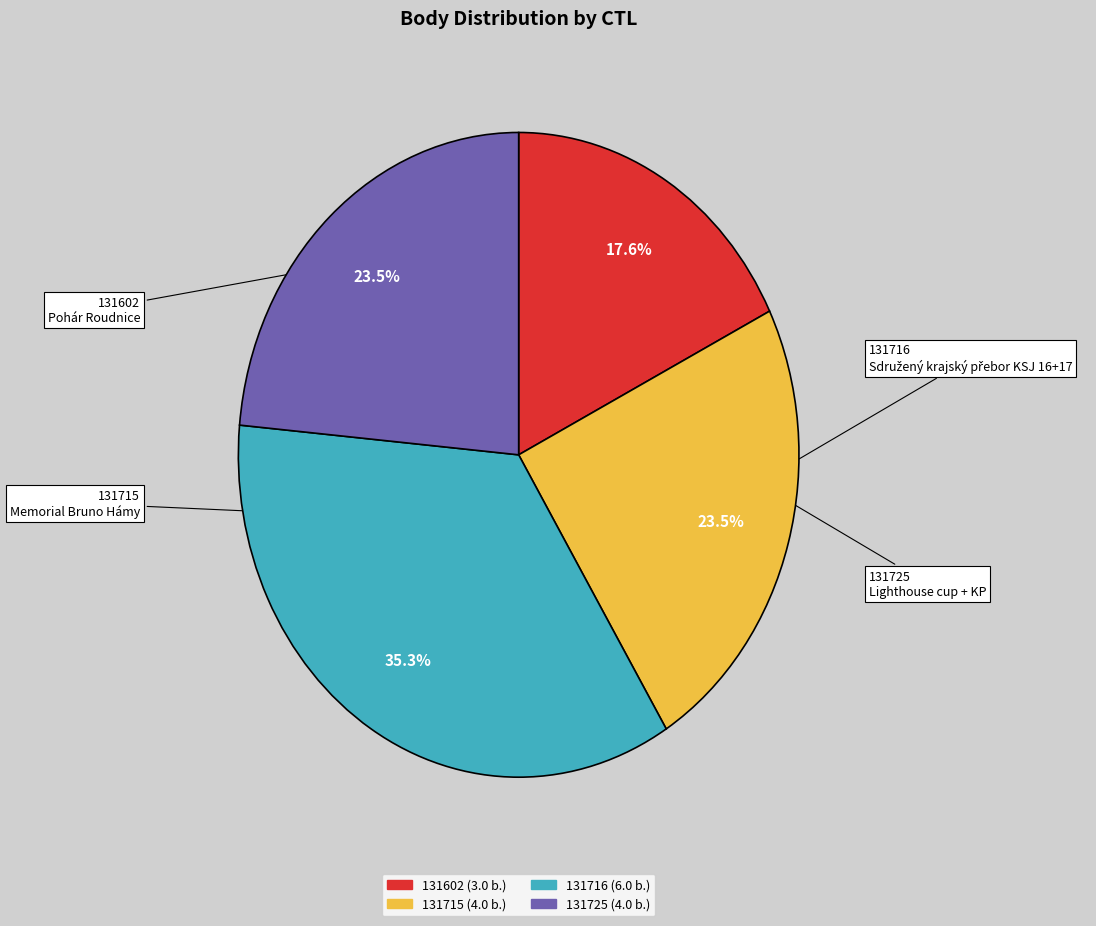

What percentage is NOT represented by 131602?

82.4%